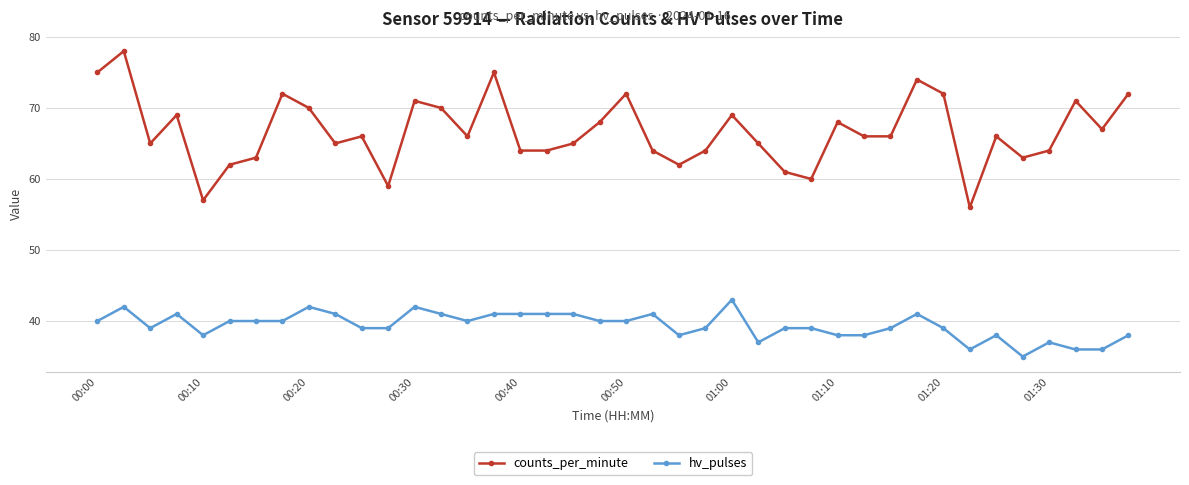

Which series has the largest total across all categories?

counts_per_minute